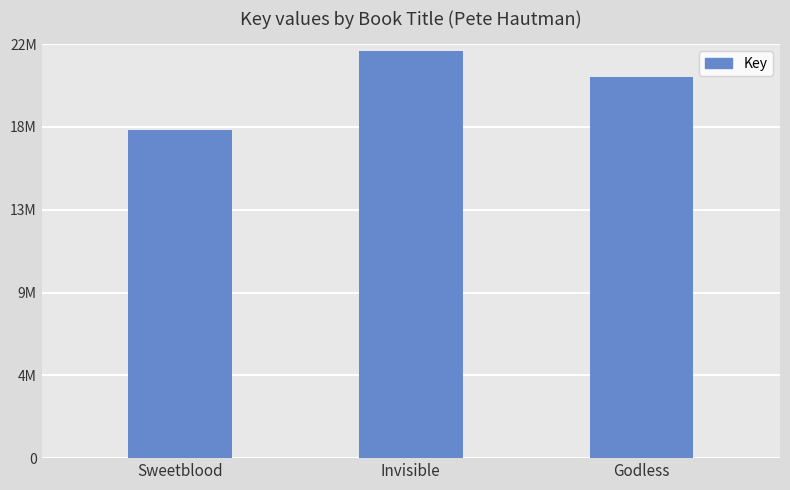

List the labels in order of value, largest first.

Invisible, Godless, Sweetblood